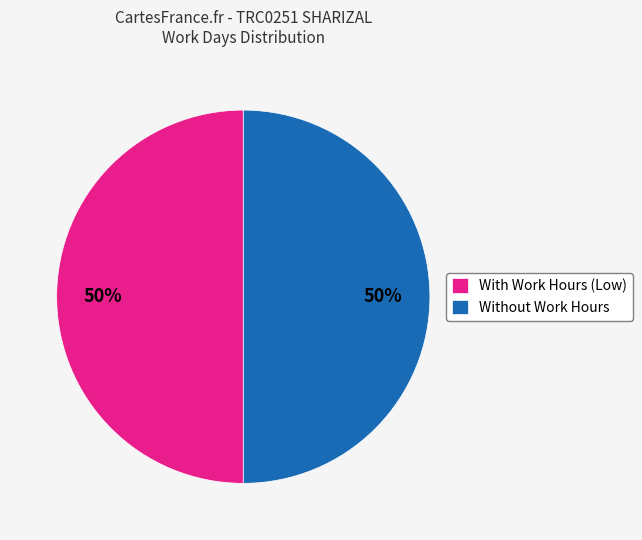

What percentage is the Without Work Hours slice, to the nearest percent?

50%